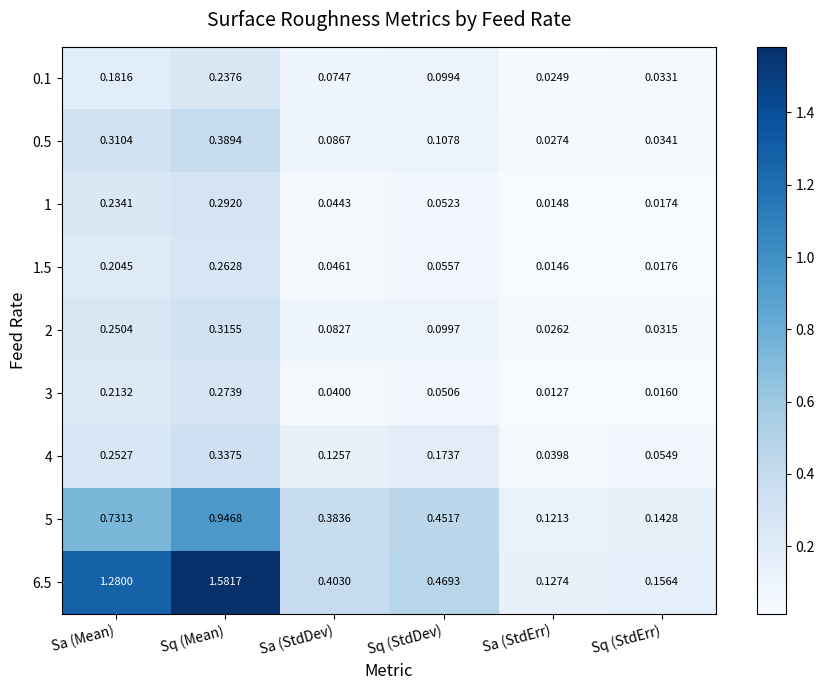

List the labels in order of 0.1 value, largest first.

Sq (Mean), Sa (Mean), Sq (StdDev), Sa (StdDev), Sq (StdErr), Sa (StdErr)